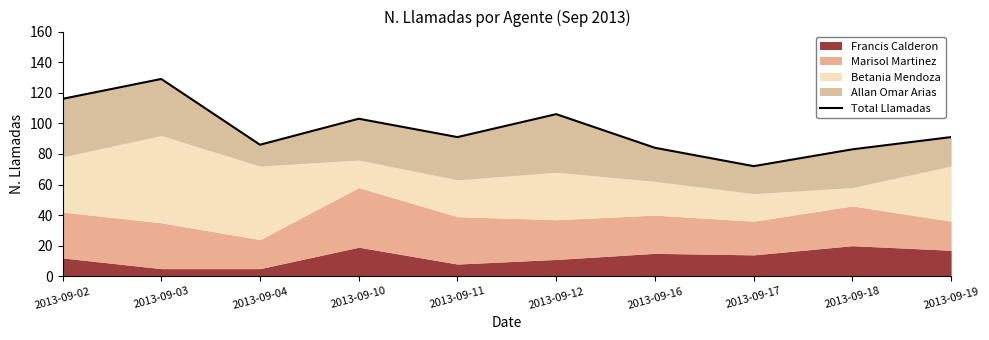

The chart shows a value of 84 at 2013-09-16. True or false?

True